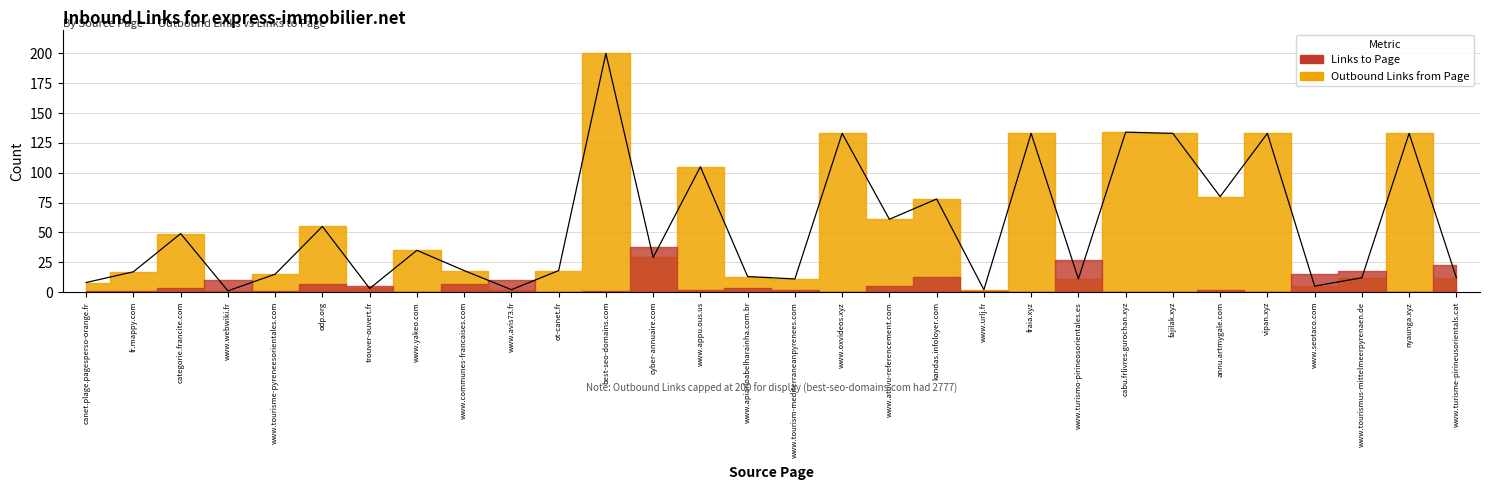

How many categories are shown in the chart?

30